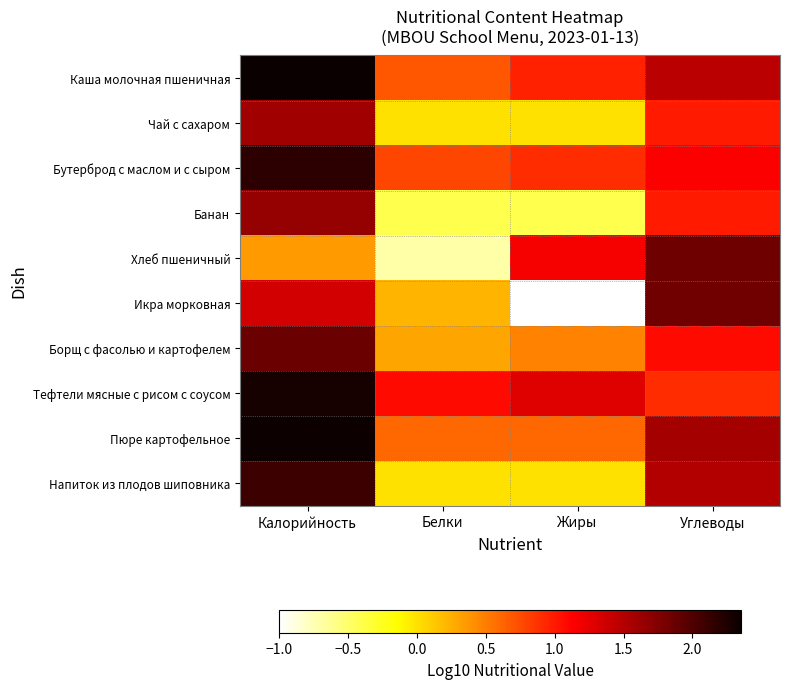

What is the minimum value shown in the chart?

-1.0